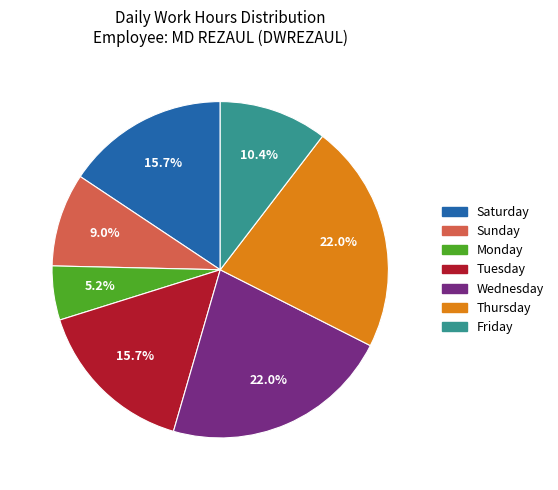

Does any single category account for the majority?

No